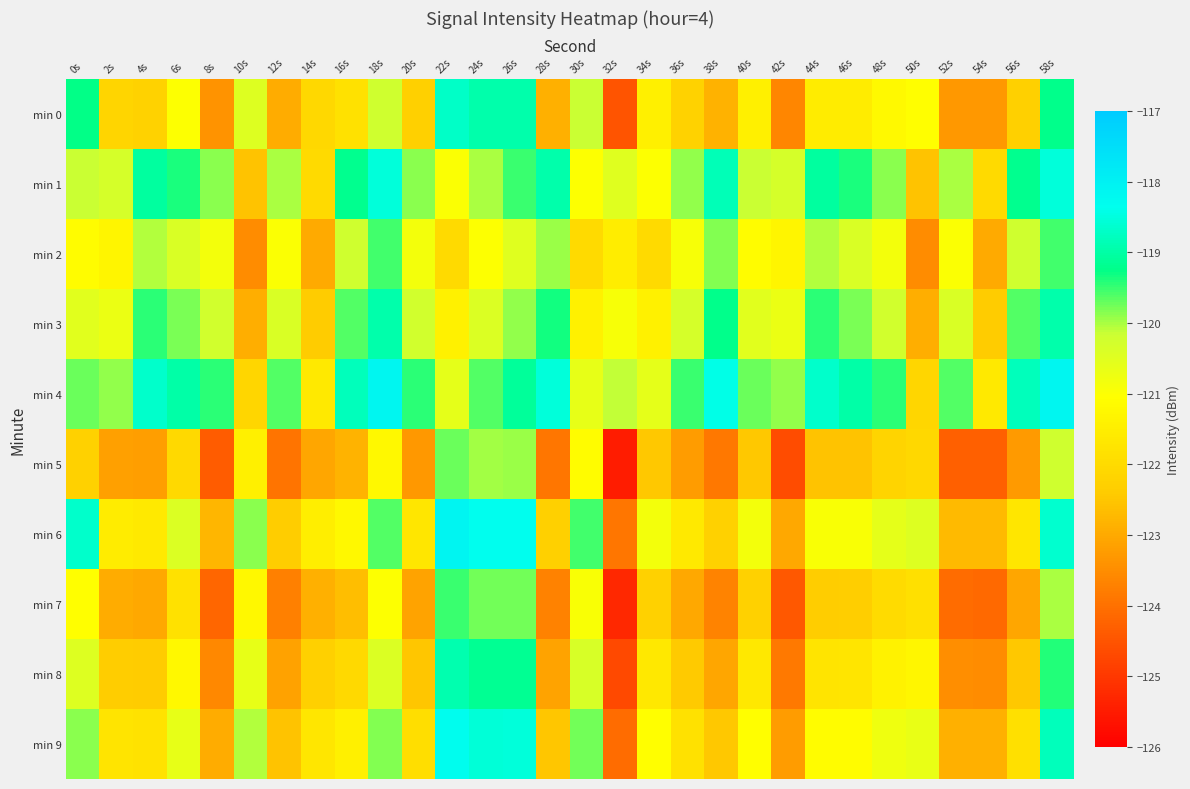

Reading left to right, extract all data points from this chart.

min 0: 0s=-119.3	2s=-122.2	4s=-122.2	6s=-121.0	8s=-123.4	10s=-120.5	12s=-122.9	14s=-122.1	16s=-121.8	18s=-120.2	20s=-122.3	22s=-118.7	24s=-119.0	26s=-118.9	28s=-122.9	30s=-120.1	32s=-124.5	34s=-121.5	36s=-122.2	38s=-122.9	40s=-121.5	42s=-123.6	44s=-121.5	46s=-121.5	48s=-121.2	50s=-121.1	52s=-123.3	54s=-123.3	56s=-122.3	58s=-119.2
min 1: 0s=-120.1	2s=-120.3	4s=-119.1	6s=-119.4	8s=-119.9	10s=-122.5	12s=-120.0	14s=-122.0	16s=-119.2	18s=-118.5	20s=-119.9	22s=-121.0	24s=-120.0	26s=-119.5	28s=-118.9	30s=-121.0	32s=-120.5	34s=-121.0	36s=-119.9	38s=-118.8	40s=-120.1	42s=-120.3	44s=-119.1	46s=-119.4	48s=-119.9	50s=-122.5	52s=-120.0	54s=-122.0	56s=-119.2	58s=-118.5
min 2: 0s=-121.1	2s=-121.3	4s=-120.1	6s=-120.4	8s=-120.9	10s=-123.5	12s=-121.0	14s=-123.0	16s=-120.2	18s=-119.5	20s=-120.9	22s=-122.0	24s=-121.0	26s=-120.5	28s=-119.9	30s=-122.0	32s=-121.5	34s=-122.0	36s=-120.9	38s=-119.8	40s=-121.1	42s=-121.3	44s=-120.1	46s=-120.4	48s=-120.9	50s=-123.5	52s=-121.0	54s=-123.0	56s=-120.2	58s=-119.5
min 3: 0s=-120.5	2s=-120.7	4s=-119.5	6s=-119.8	8s=-120.3	10s=-122.9	12s=-120.4	14s=-122.4	16s=-119.6	18s=-118.9	20s=-120.3	22s=-121.4	24s=-120.4	26s=-119.9	28s=-119.3	30s=-121.4	32s=-120.9	34s=-121.4	36s=-120.3	38s=-119.2	40s=-120.5	42s=-120.7	44s=-119.5	46s=-119.8	48s=-120.3	50s=-122.9	52s=-120.4	54s=-122.4	56s=-119.6	58s=-118.9
min 4: 0s=-119.7	2s=-119.9	4s=-118.7	6s=-119.0	8s=-119.5	10s=-122.1	12s=-119.6	14s=-121.6	16s=-118.8	18s=-118.1	20s=-119.5	22s=-120.6	24s=-119.6	26s=-119.1	28s=-118.5	30s=-120.6	32s=-120.1	34s=-120.6	36s=-119.5	38s=-118.4	40s=-119.7	42s=-119.9	44s=-118.7	46s=-119.0	48s=-119.5	50s=-122.1	52s=-119.6	54s=-121.6	56s=-118.8	58s=-118.1
min 5: 0s=-122.3	2s=-123.2	4s=-123.2	6s=-122.0	8s=-124.4	10s=-121.5	12s=-123.9	14s=-123.1	16s=-122.8	18s=-121.2	20s=-123.3	22s=-119.7	24s=-120.0	26s=-119.9	28s=-123.9	30s=-121.1	32s=-125.5	34s=-122.5	36s=-123.2	38s=-123.9	40s=-122.5	42s=-124.6	44s=-122.5	46s=-122.5	48s=-122.2	50s=-122.1	52s=-124.3	54s=-124.3	56s=-123.3	58s=-120.2
min 6: 0s=-118.7	2s=-121.6	4s=-121.6	6s=-120.4	8s=-122.8	10s=-119.9	12s=-122.3	14s=-121.5	16s=-121.2	18s=-119.6	20s=-121.7	22s=-118.1	24s=-118.4	26s=-118.3	28s=-122.3	30s=-119.5	32s=-123.9	34s=-120.9	36s=-121.6	38s=-122.3	40s=-120.9	42s=-123.0	44s=-120.9	46s=-120.9	48s=-120.6	50s=-120.5	52s=-122.7	54s=-122.7	56s=-121.7	58s=-118.6
min 7: 0s=-121.1	2s=-123.0	4s=-123.0	6s=-121.8	8s=-124.2	10s=-121.3	12s=-123.7	14s=-122.9	16s=-122.6	18s=-121.0	20s=-123.1	22s=-119.5	24s=-119.8	26s=-119.7	28s=-123.7	30s=-120.9	32s=-125.3	34s=-122.3	36s=-123.0	38s=-123.7	40s=-122.3	42s=-124.4	44s=-122.3	46s=-122.3	48s=-122.0	50s=-121.9	52s=-124.1	54s=-124.1	56s=-123.1	58s=-120.0
min 8: 0s=-120.5	2s=-122.4	4s=-122.4	6s=-121.2	8s=-123.6	10s=-120.7	12s=-123.1	14s=-122.3	16s=-122.0	18s=-120.4	20s=-122.5	22s=-118.9	24s=-119.2	26s=-119.1	28s=-123.1	30s=-120.3	32s=-124.7	34s=-121.7	36s=-122.4	38s=-123.1	40s=-121.7	42s=-123.8	44s=-121.7	46s=-121.7	48s=-121.4	50s=-121.3	52s=-123.5	54s=-123.5	56s=-122.5	58s=-119.4
min 9: 0s=-119.9	2s=-121.8	4s=-121.8	6s=-120.6	8s=-123.0	10s=-120.1	12s=-122.5	14s=-121.7	16s=-121.4	18s=-119.8	20s=-121.9	22s=-118.3	24s=-118.6	26s=-118.5	28s=-122.5	30s=-119.7	32s=-124.1	34s=-121.1	36s=-121.8	38s=-122.5	40s=-121.1	42s=-123.2	44s=-121.1	46s=-121.1	48s=-120.8	50s=-120.7	52s=-122.9	54s=-122.9	56s=-121.9	58s=-118.8